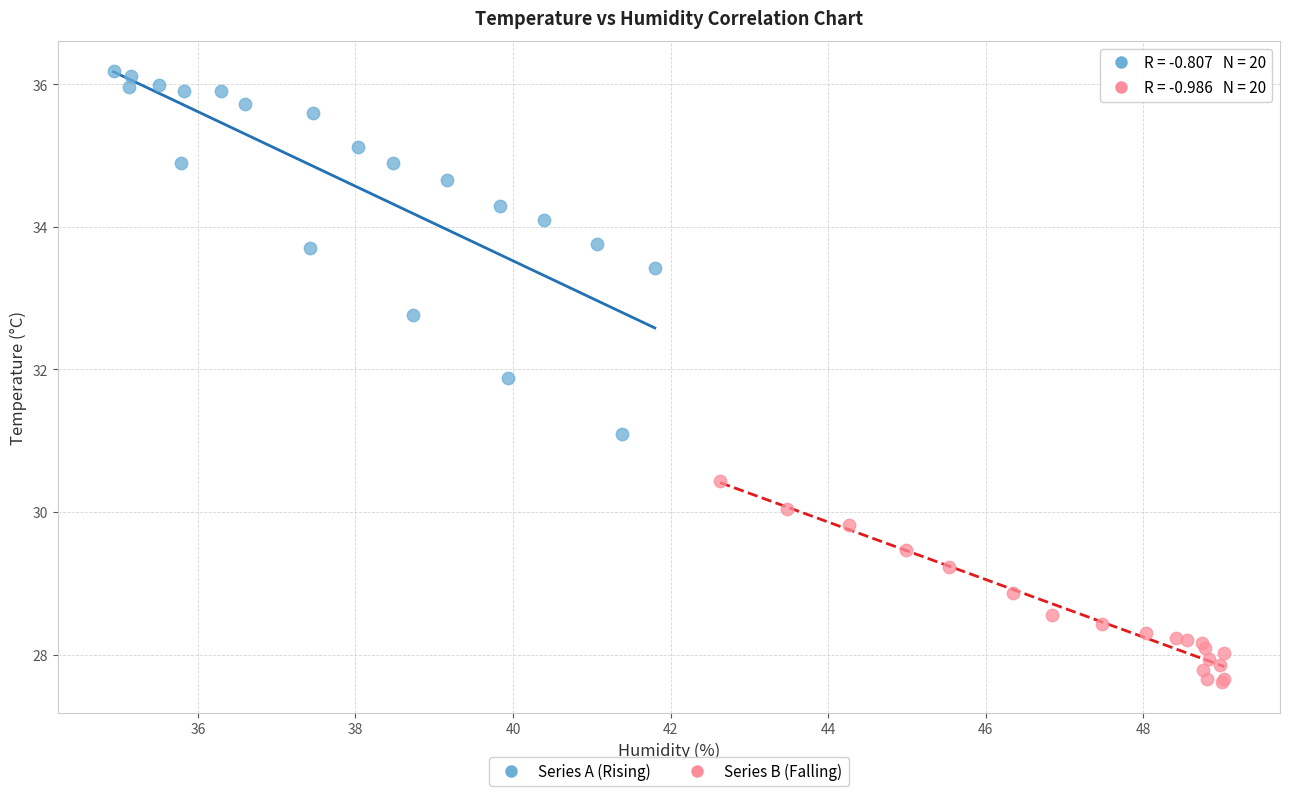

Which series has the largest Y range (max minus min)?

Series A (Rising)